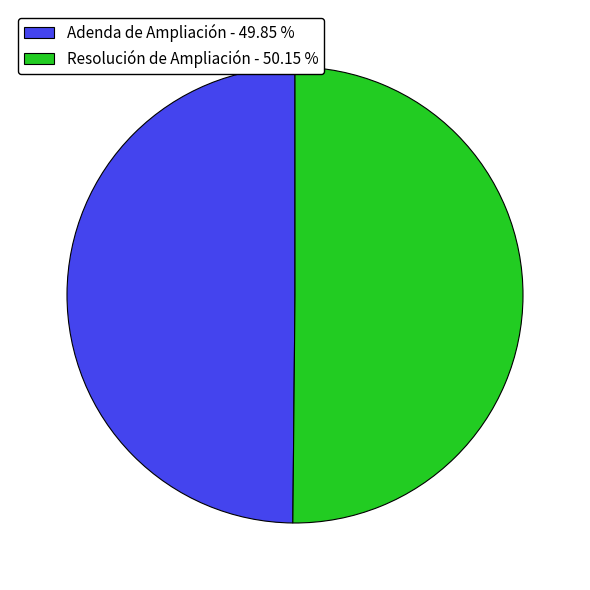

Do Resolución de Ampliación - 50.15 % and Adenda de Ampliación - 49.85 % together represent more than half of the pie?

Yes